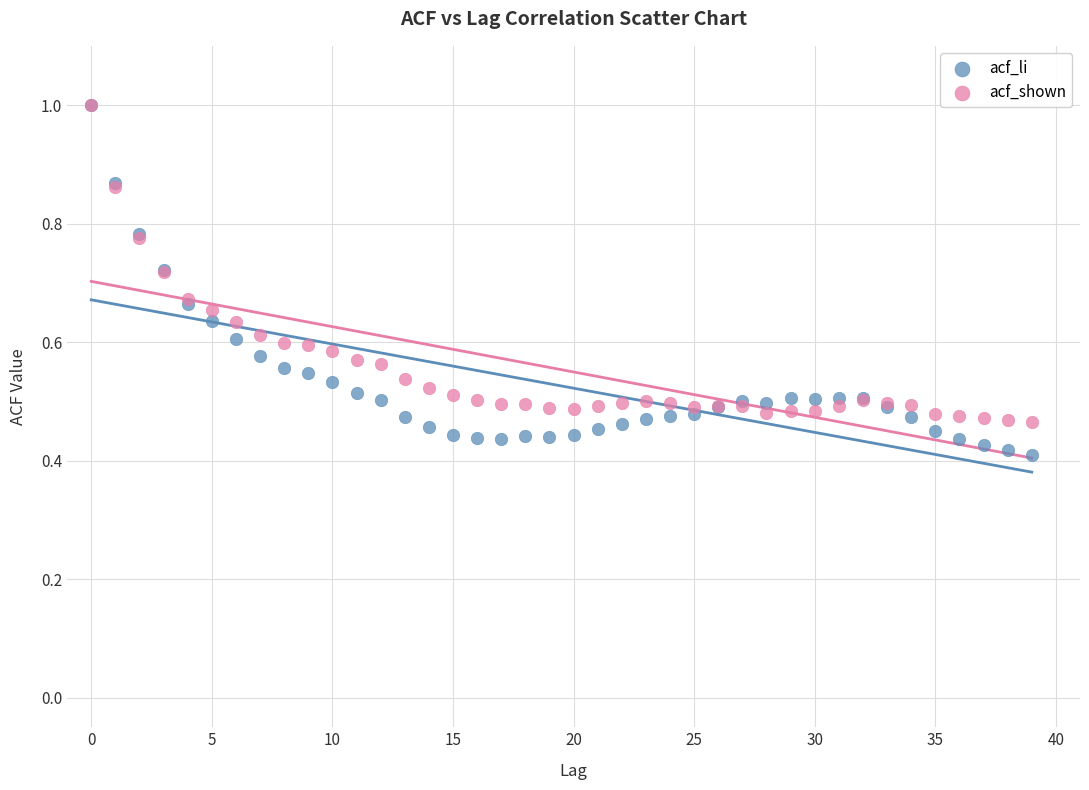

What are all the series names shown in the legend?

acf_li, acf_shown